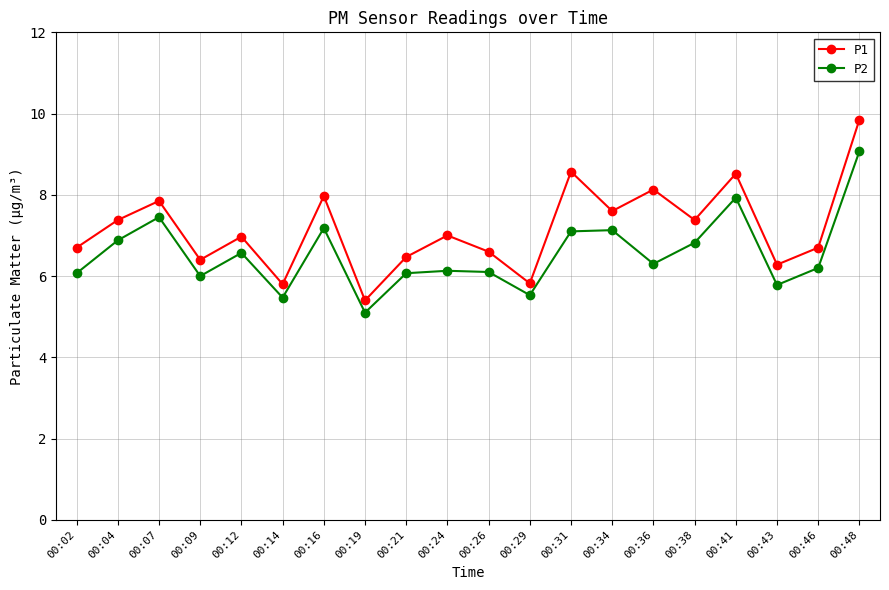

Where does the P2 series first go above 6?

00:02